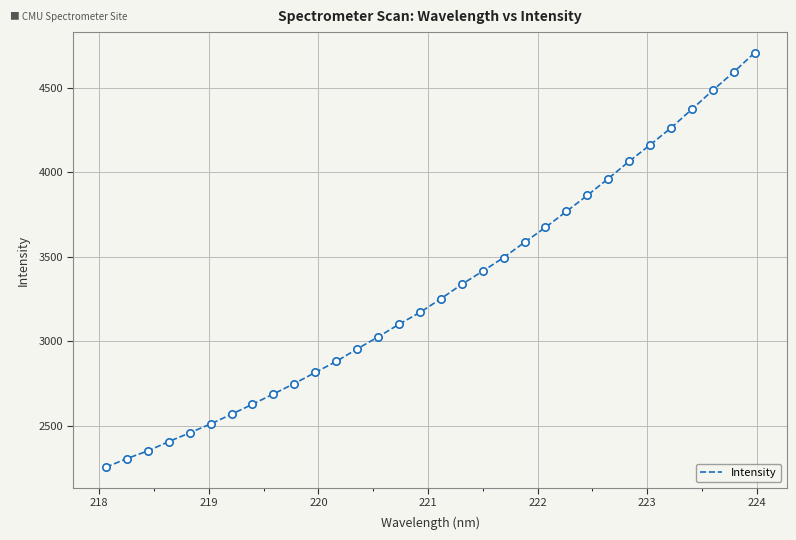

What is the greatest value displayed?

4707.8